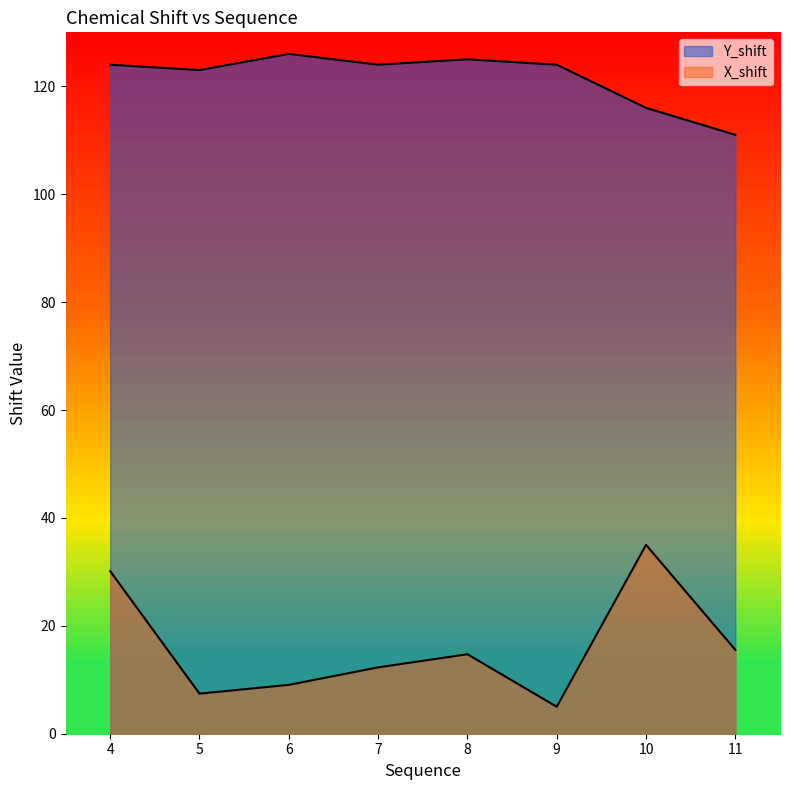

List the series in order of their overall mean, lowest first.

X_shift, Y_shift